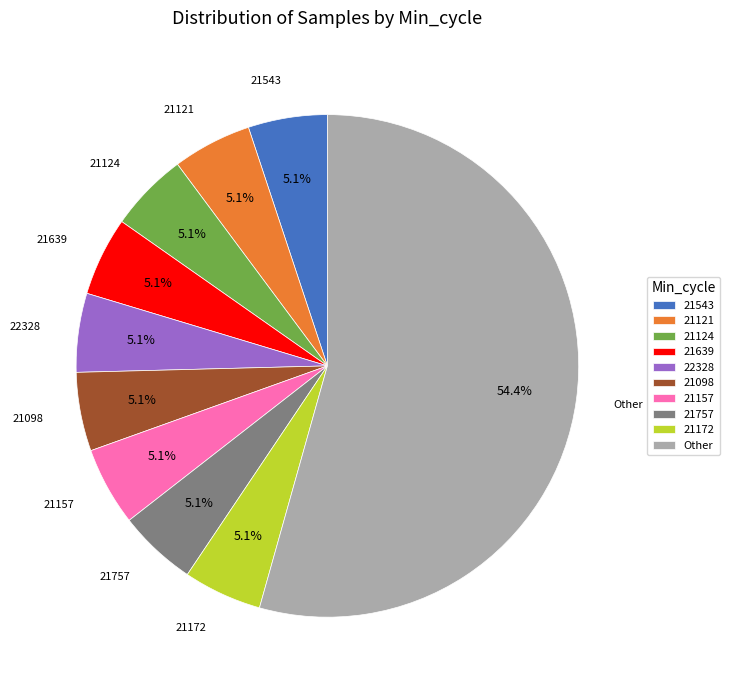

What is the largest slice in the pie chart?

Other